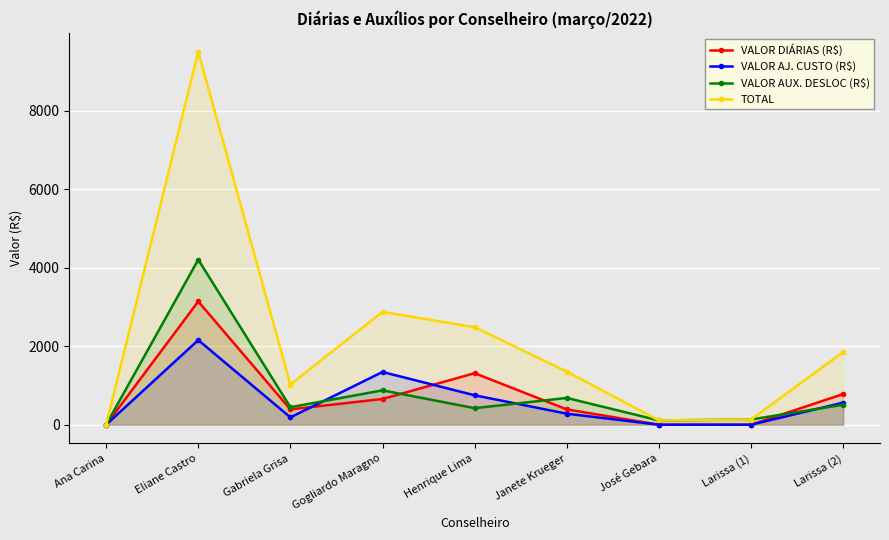

Which category has the highest value in the VALOR DIÁRIAS (R$) series?

Eliane Castro